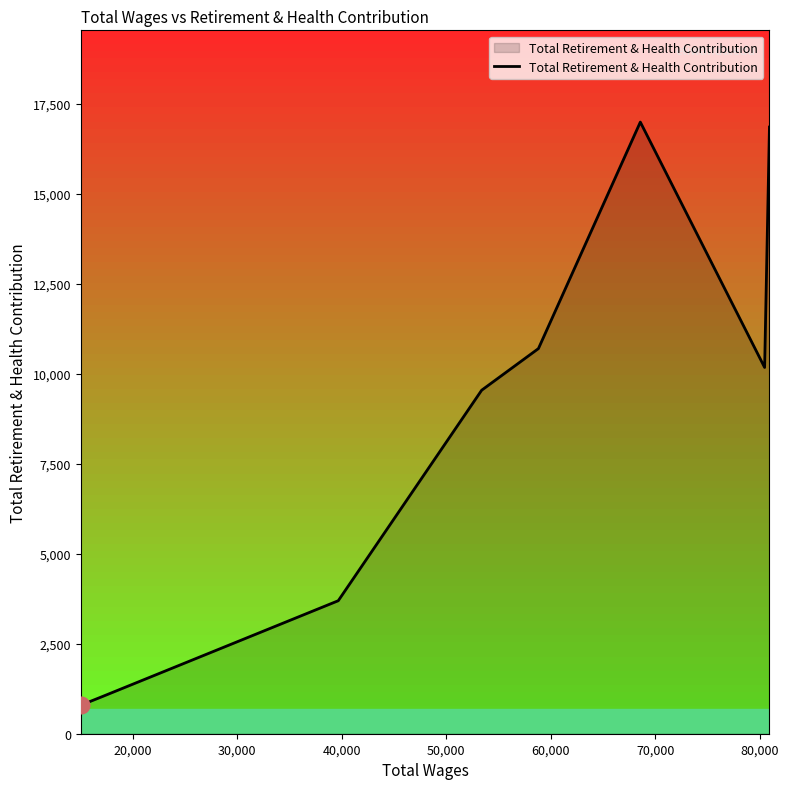

What is the greatest value displayed?

16998